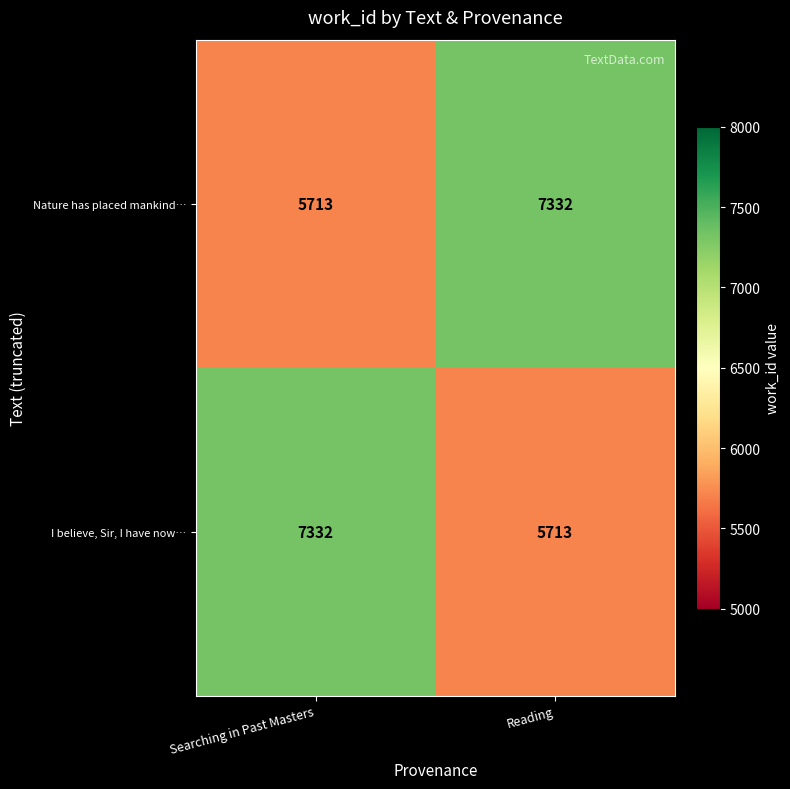

How many categories are shown in the chart?

2